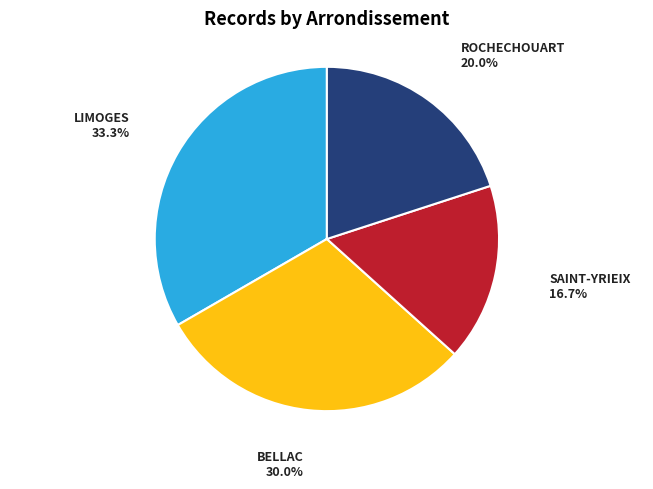

The LIMOGES slice represents 46% of the pie. True or false?

False